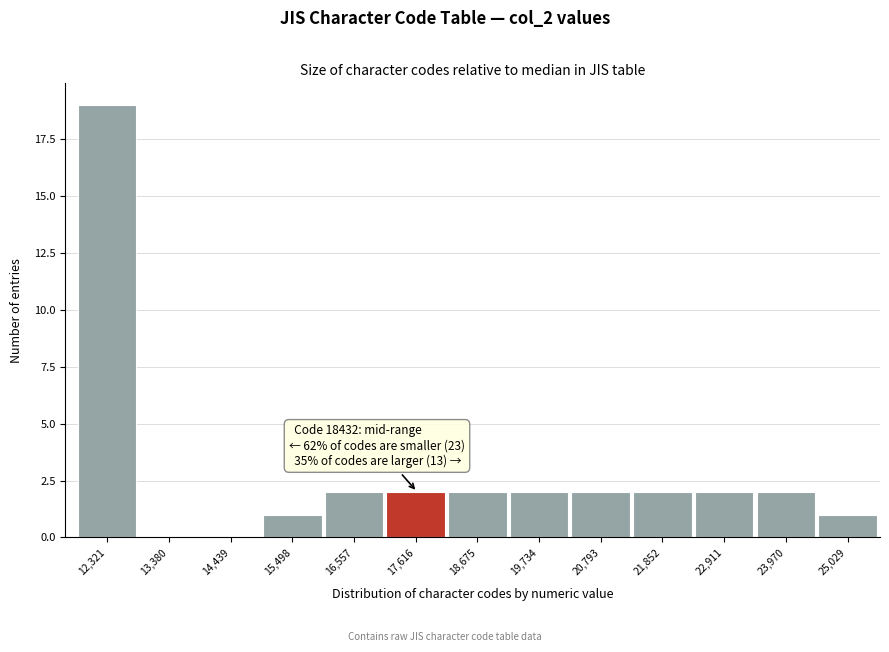

Reading left to right, extract all data points from this chart.

12,321=19	13,380=0	14,439=0	15,498=1	16,557=2	17,616=2	18,675=2	19,734=2	20,793=2	21,852=2	22,911=2	23,970=2	25,029=1